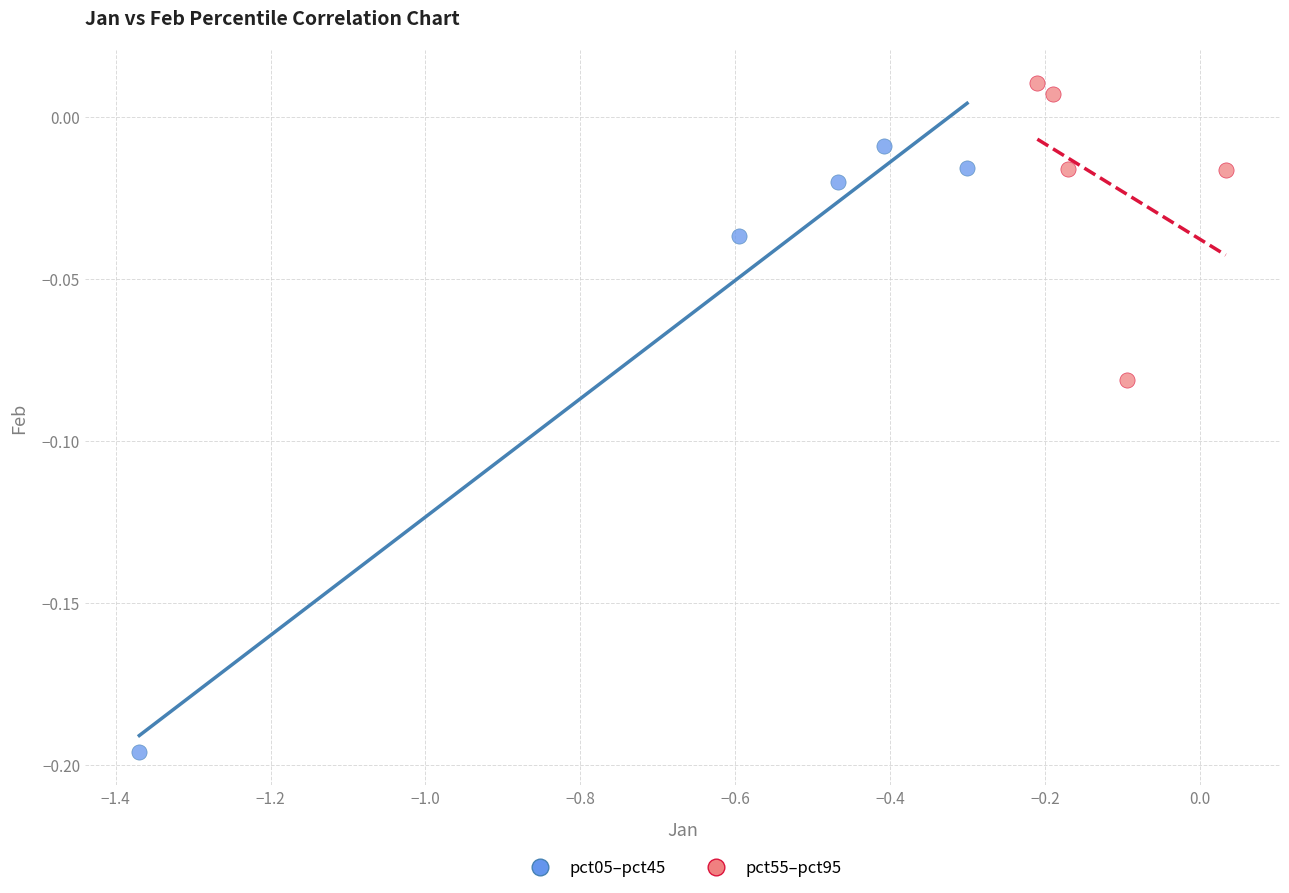

What are all the series names shown in the legend?

pct05–pct45, pct55–pct95